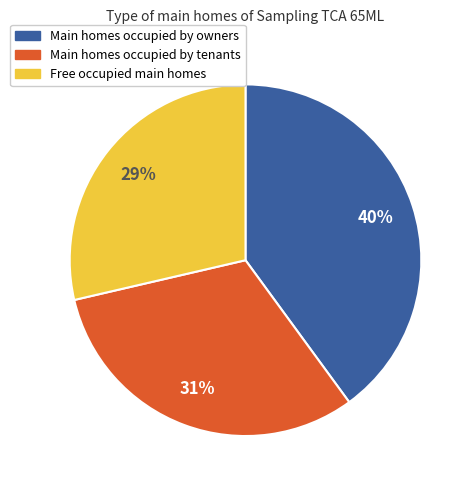

Is there any slice that represents more than half of the pie?

No